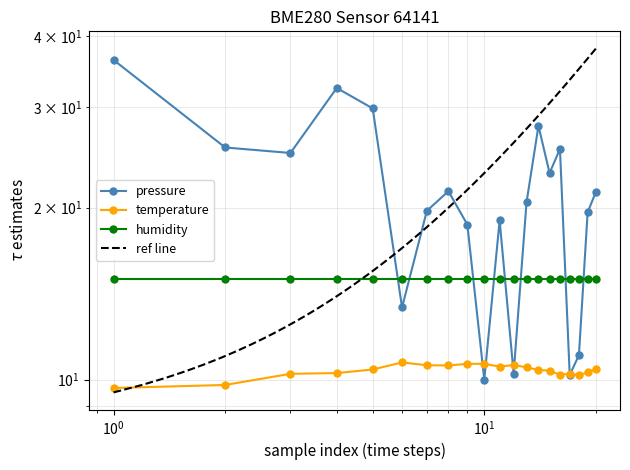

True or false: temperature has a value of 10.6 at 00:19.

True